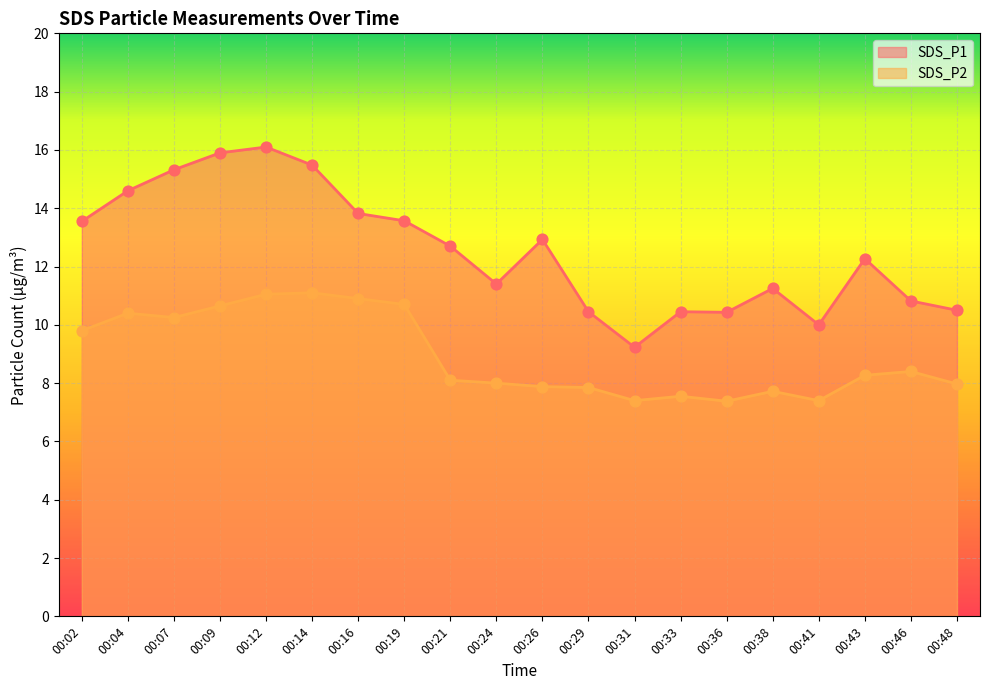

At how many categories does at least one series exceed 15?

4